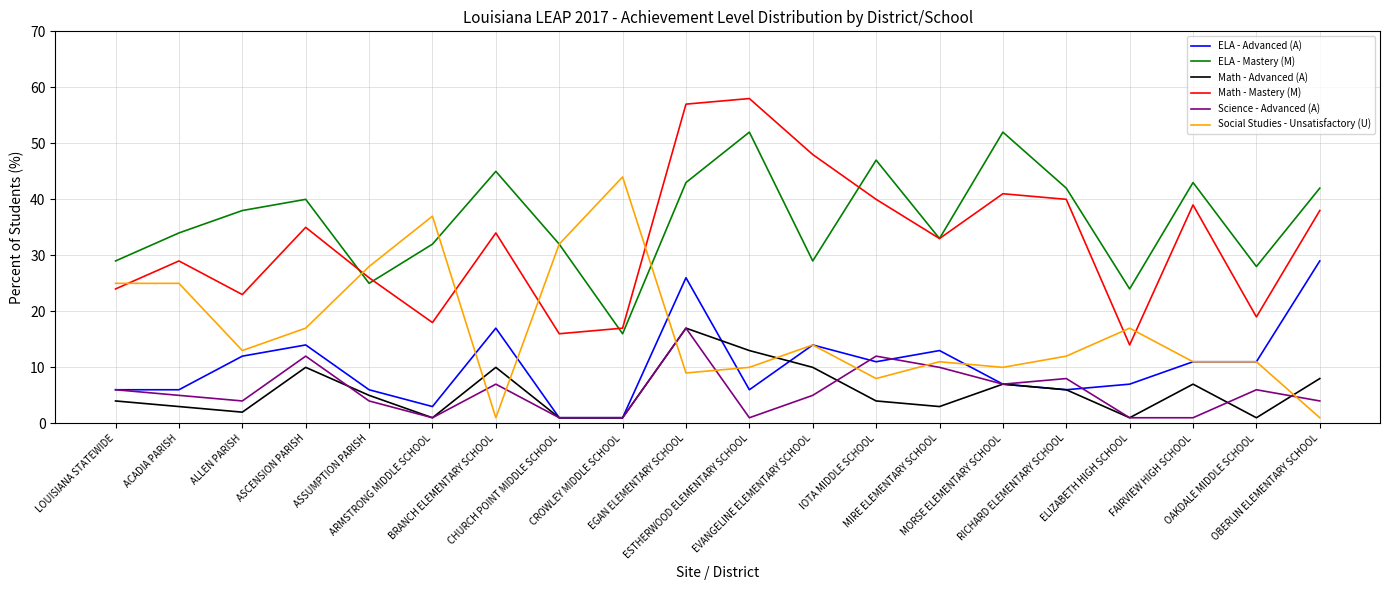

What value does the ELA - Mastery (M) series have at ASCENSION PARISH, to the nearest 10?

40